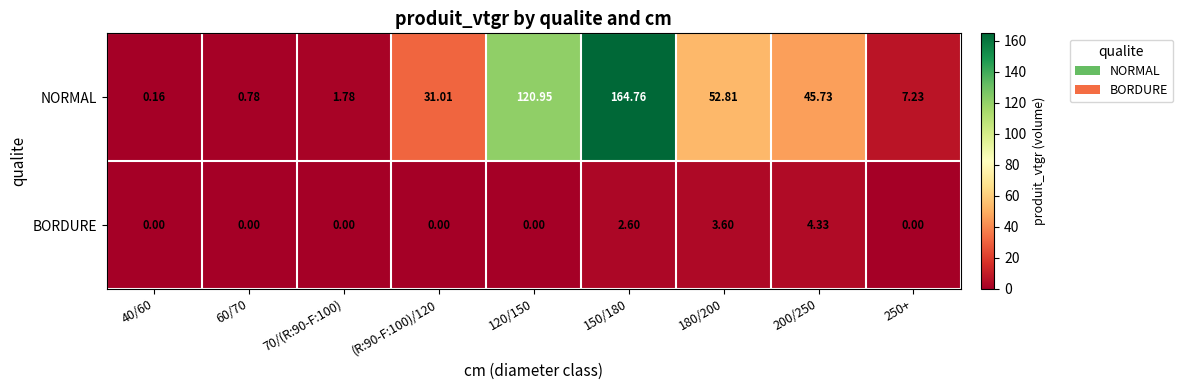

Which series changed the most between 40/60 and 60/70?

NORMAL